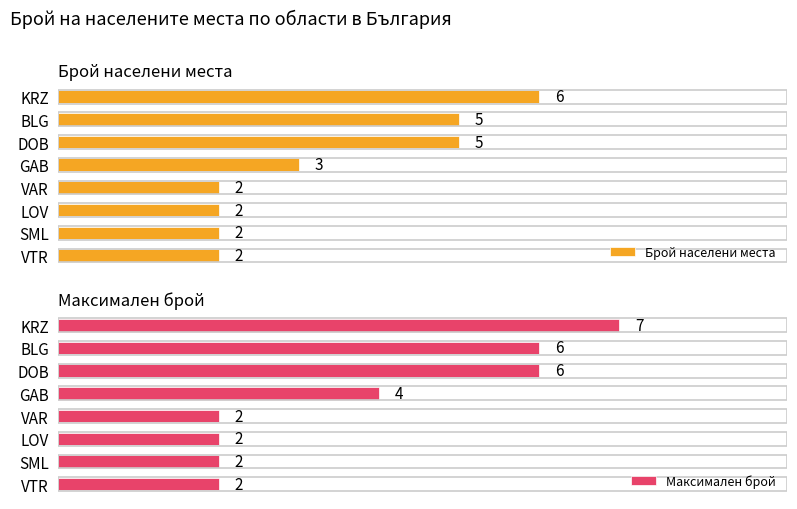

What is the highest value of the Брой населени места series?

6